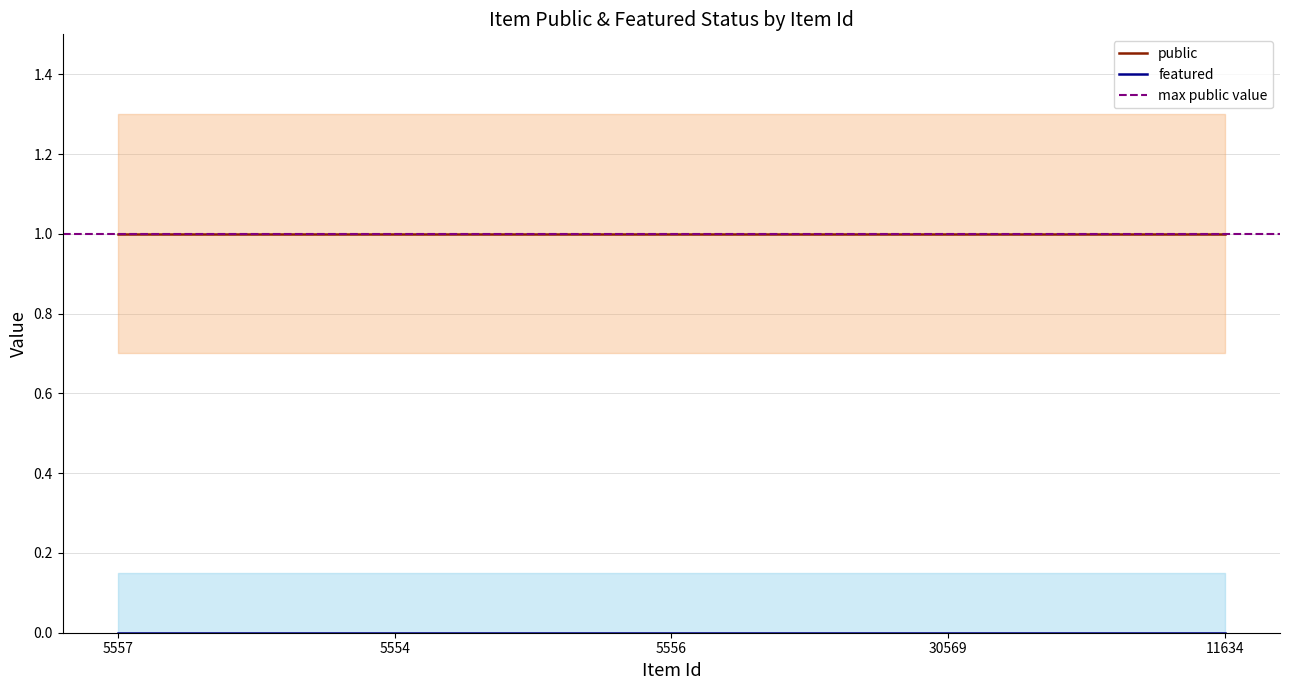

True or false: public and featured cross at least once.

False